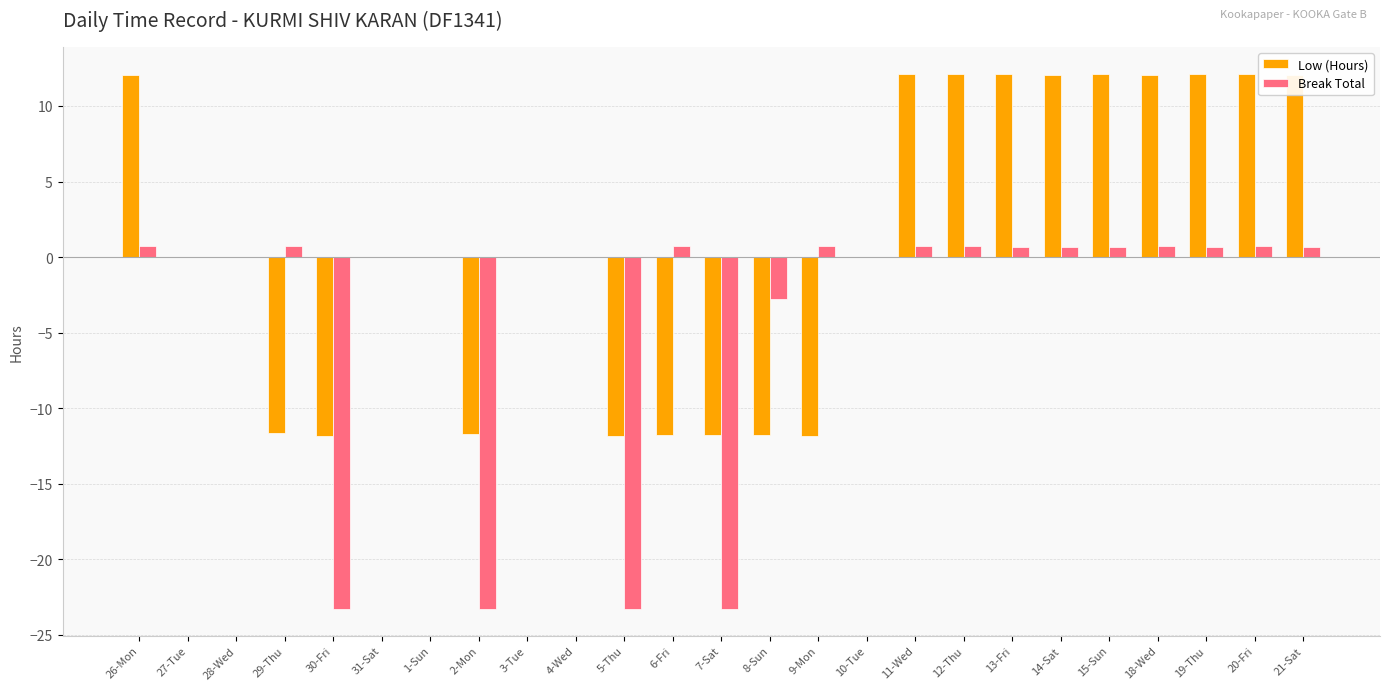

The Break Total series shows -10.1 at 27-Tue. True or false?

False